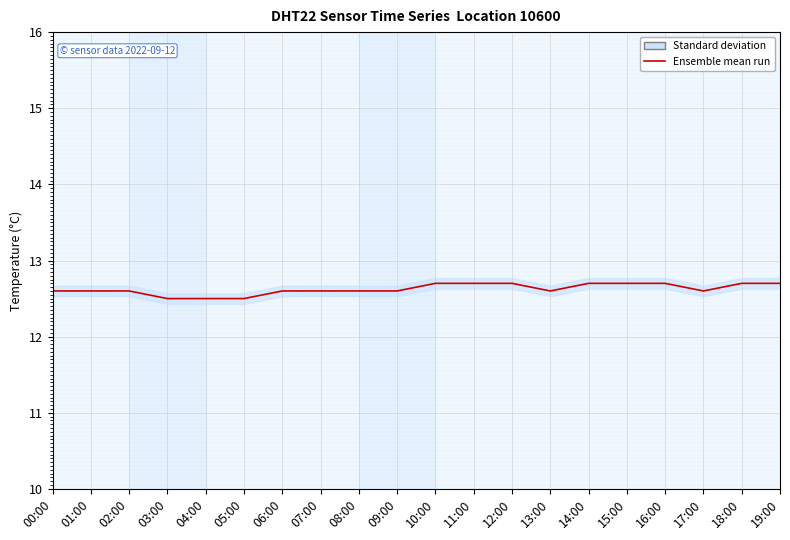

The chart shows a value of 7.2 at 16:00. True or false?

False